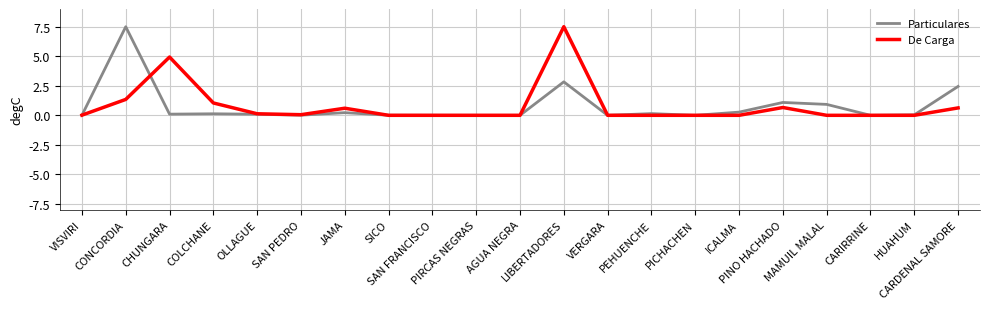

What is the maximum value for Particulares?

7.5